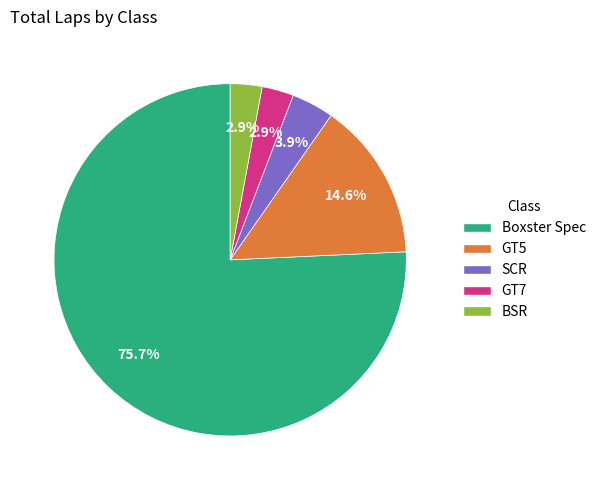

Combined, what portion of the pie is GT5 and BSR?

17.5%